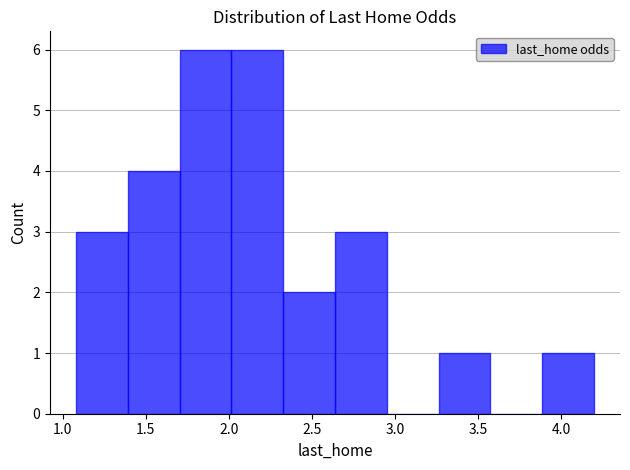

Reading left to right, transcribe this chart: for each bar, give the range it covers on the x-axis and its height. Neither the bar edges nor the heights are printed on the chart, so give them approximately, as read against the axes.

1.10 to 1.40: 3
1.40 to 1.70: 4
1.70 to 2.00: 6
2.00 to 2.35: 6
2.35 to 2.65: 2
2.65 to 2.95: 3
2.95 to 3.25: 0
3.25 to 3.60: 1
3.60 to 3.90: 0
3.90 to 4.20: 1